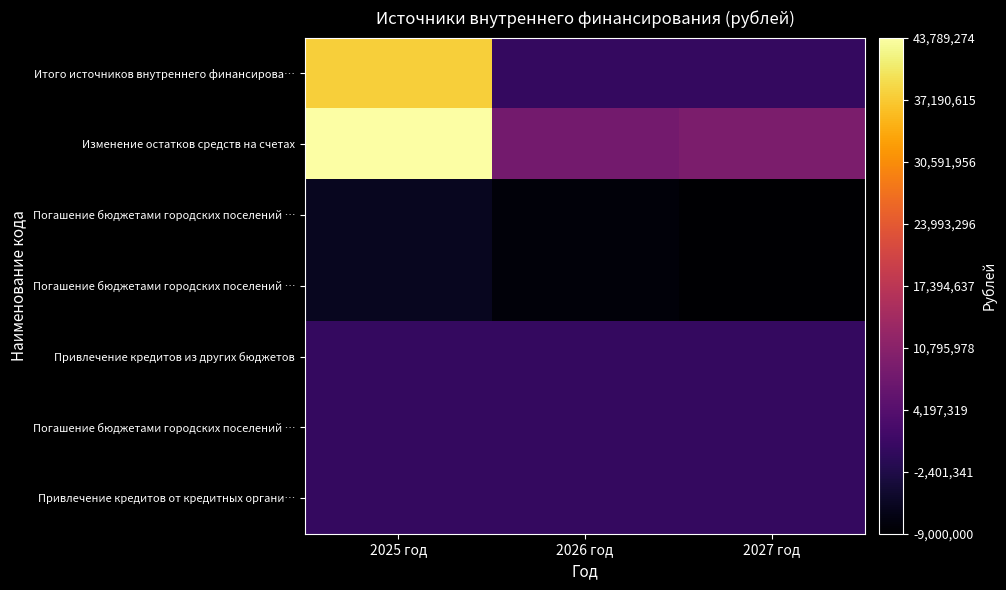

Which category has the highest value across all series?

2025 год